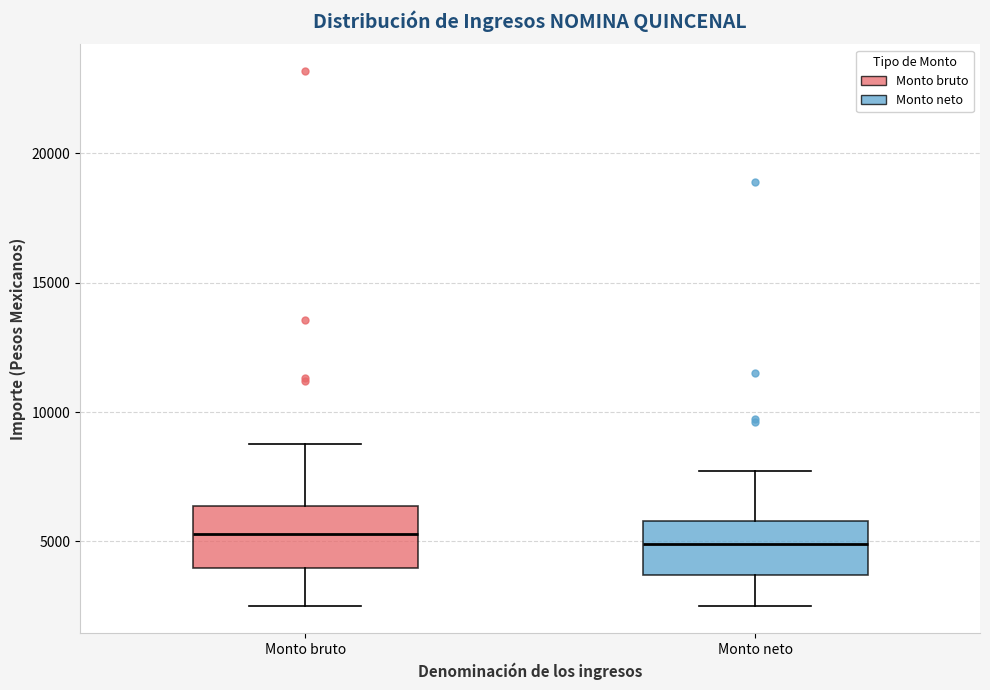

Where does the lower whisker of the box for Monto neto end on the y-axis? The values are not printed on the chart, so give them approximately, as read against the axis.

2500